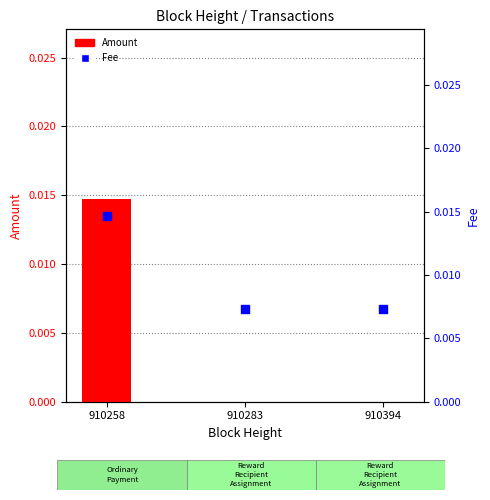

Which series reaches the maximum Y coordinate?

Amount